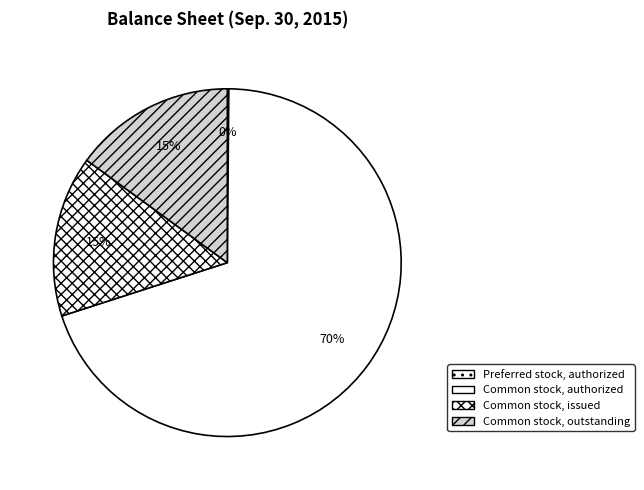

Is there any slice that represents more than half of the pie?

Yes